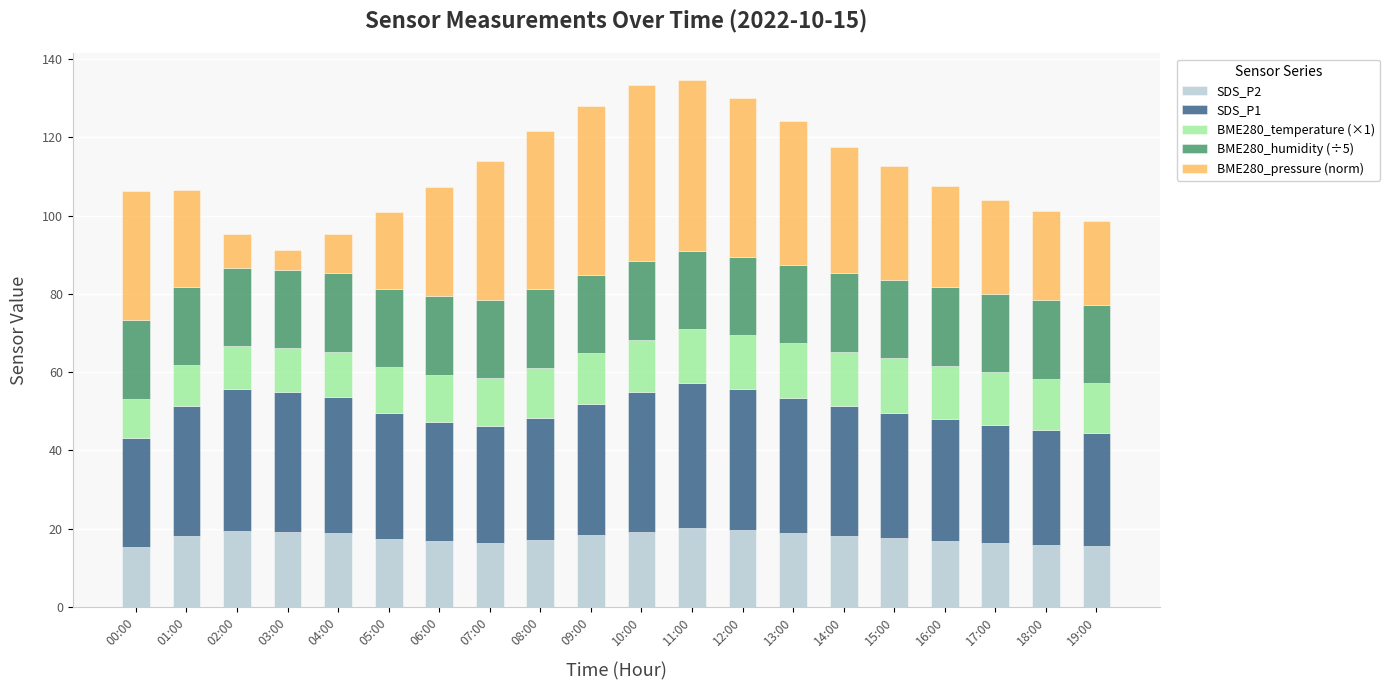

What is the total value across all series at 07:00?

114.0